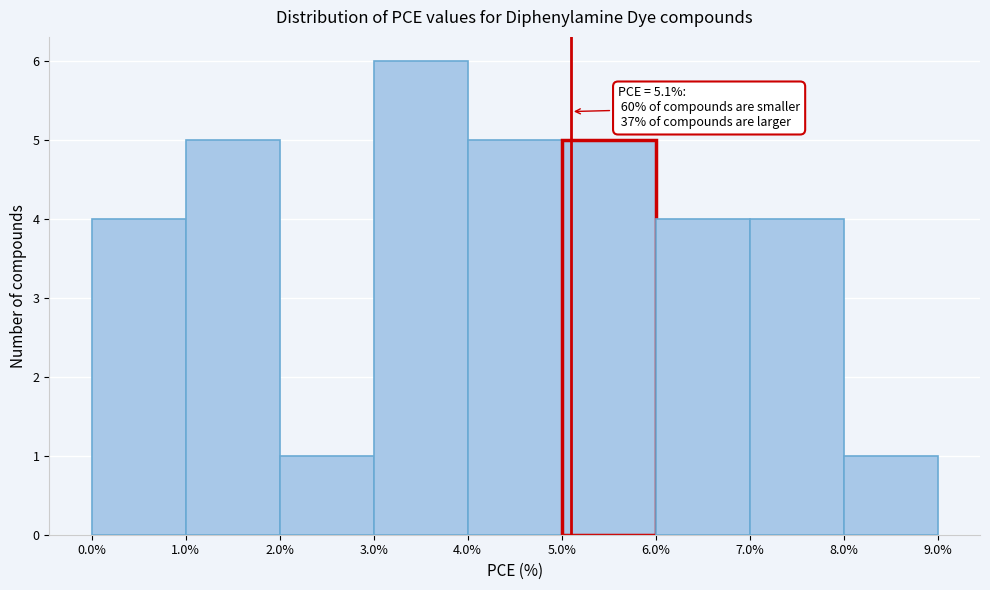

Over which range of the x-axis is the bar tallest?

3.0% to 4.0%